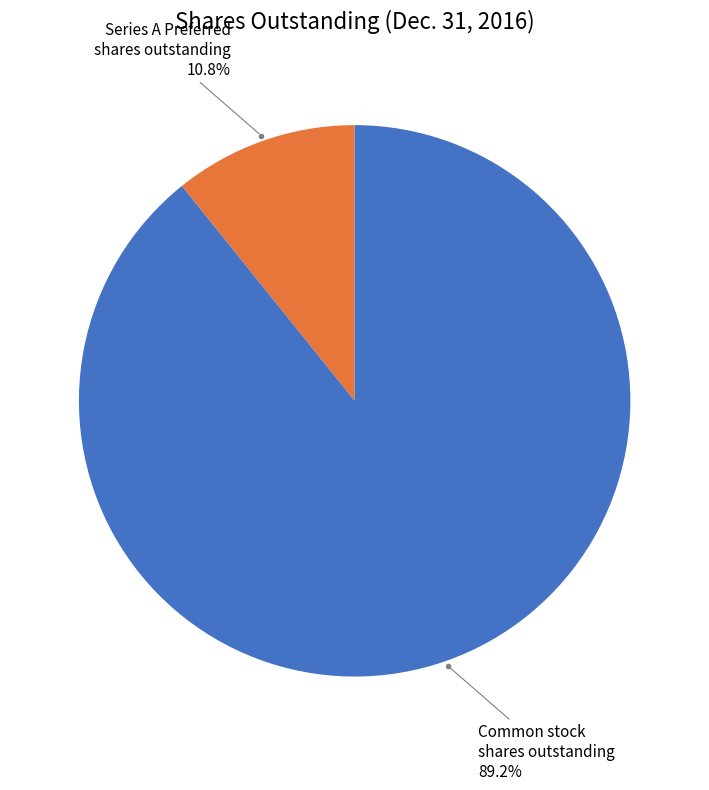

Which category has the biggest portion of the pie?

Common stock shares outstanding